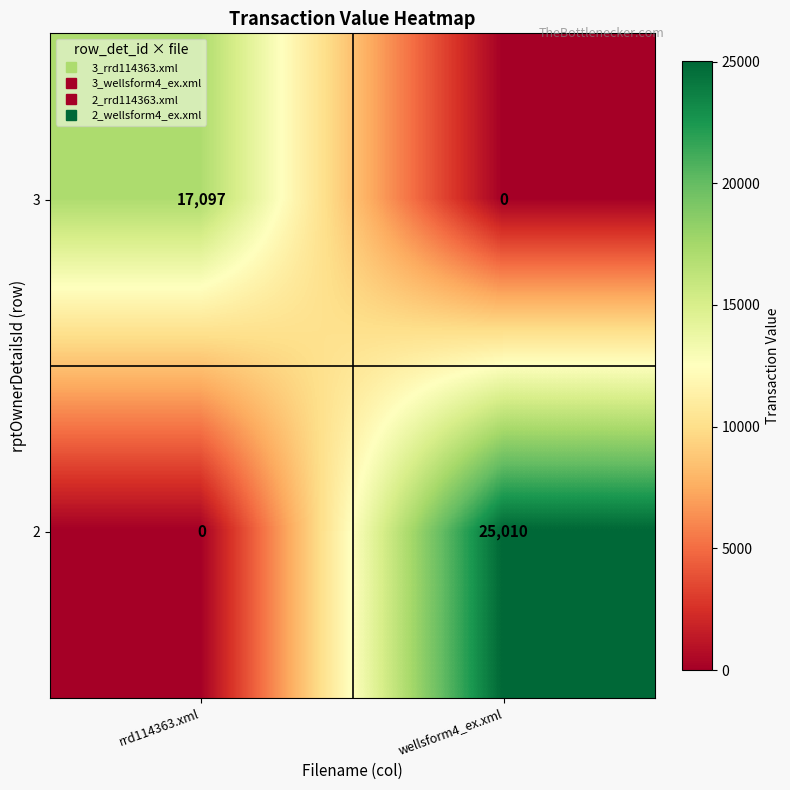

At which category is the sum across all series the highest?

wellsform4_ex.xml